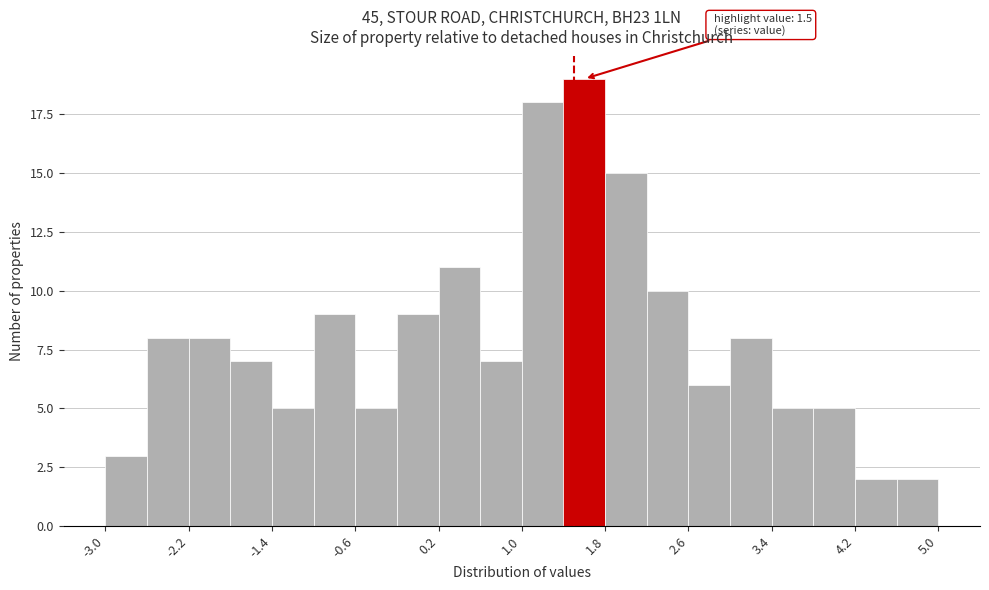

Which range on the x-axis has the tallest bar?

1.4 to 1.8